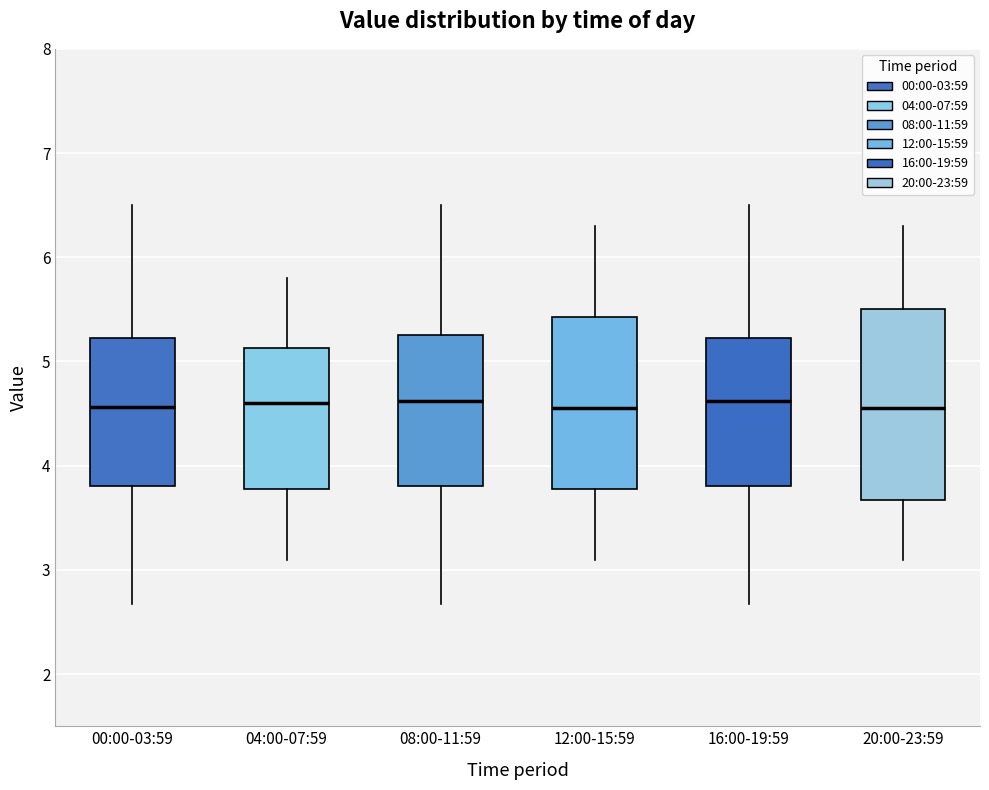

Where does the median line of the box for 20:00-23:59 sit on the y-axis? The values are not printed on the chart, so give them approximately, as read against the axis.

4.6